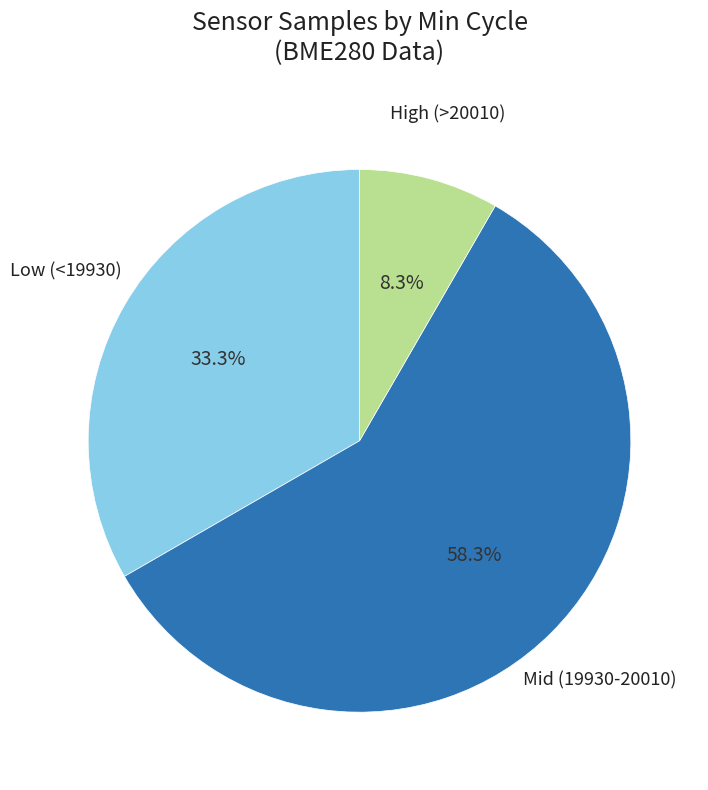

Which category has the biggest portion of the pie?

Mid (19930-20010)